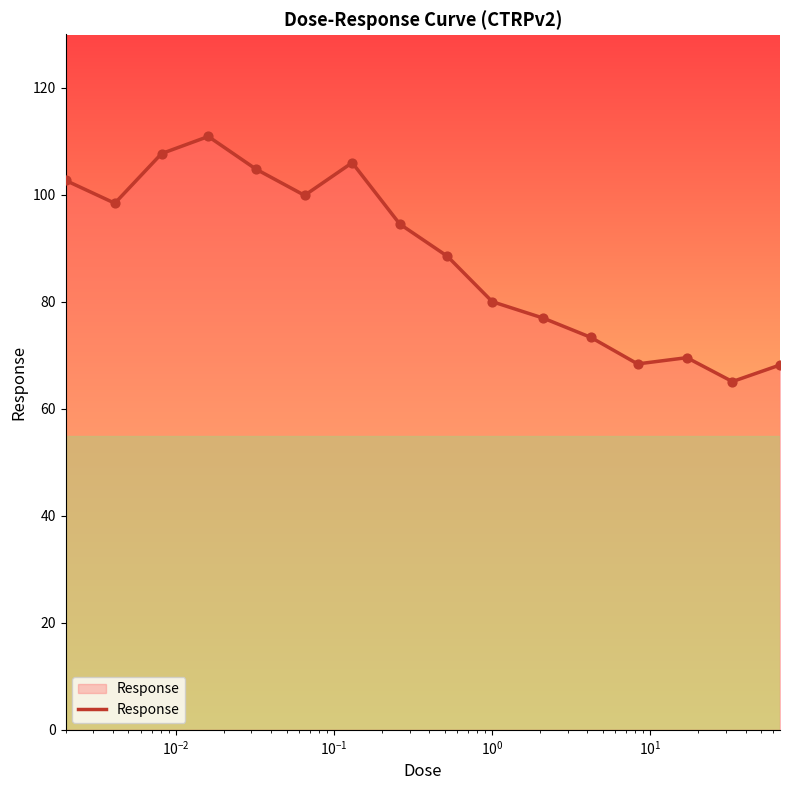

What is the smallest value displayed?

65.1